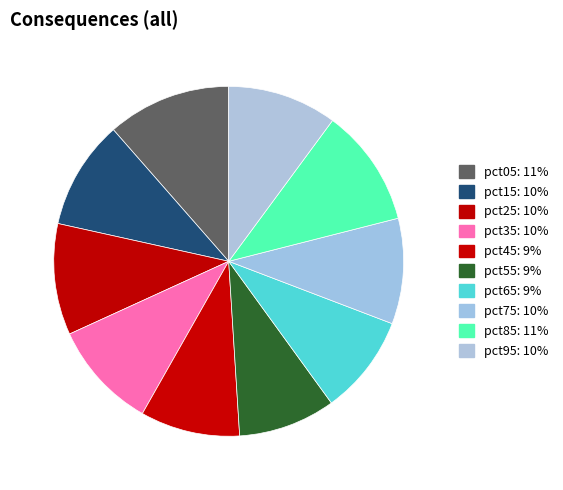

To the nearest percent, what is the average slice percentage?

10%